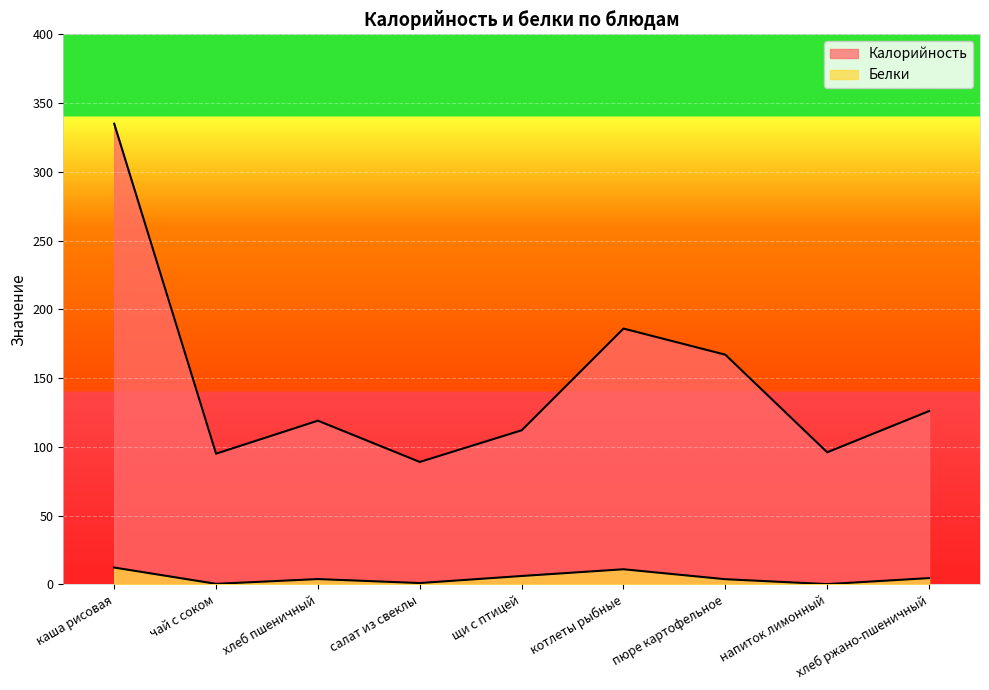

How many data points in Калорийность are less than 119?

4